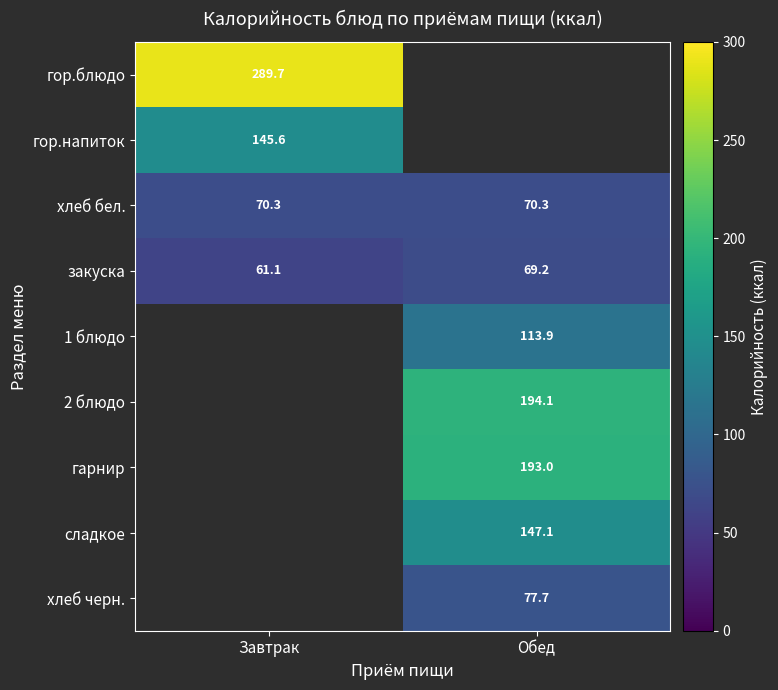

At which label is закуска closest to 65?

Завтрак